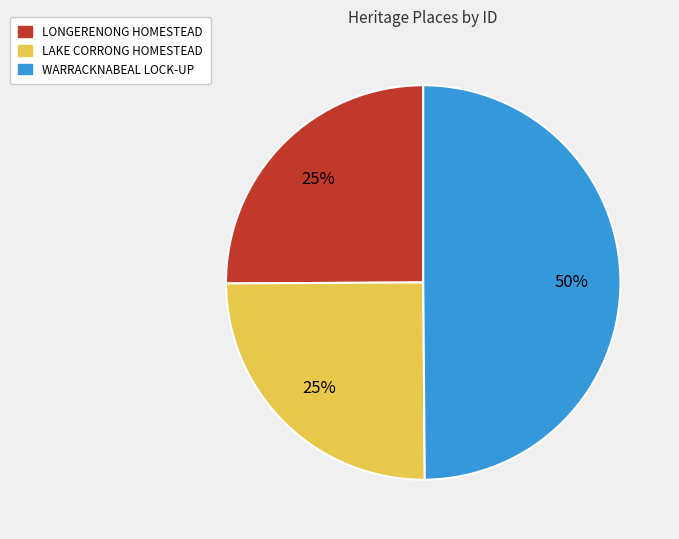

Is LONGERENONG HOMESTEAD the majority of the pie?

No